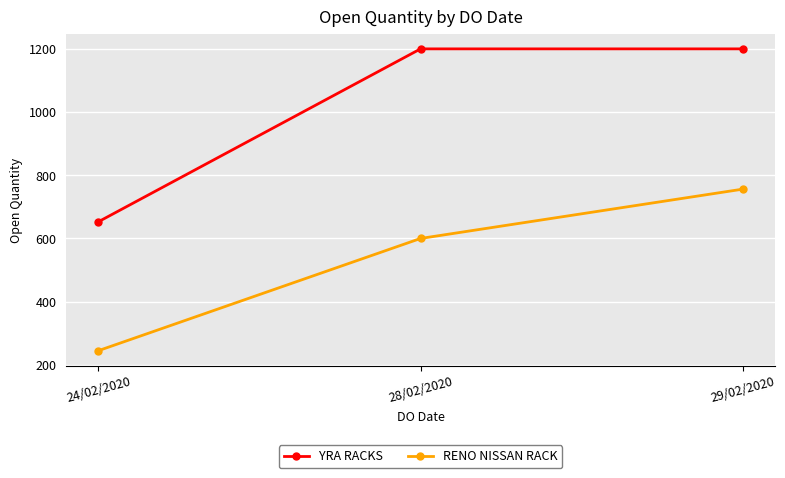

What position from the left is 29/02/2020?

3